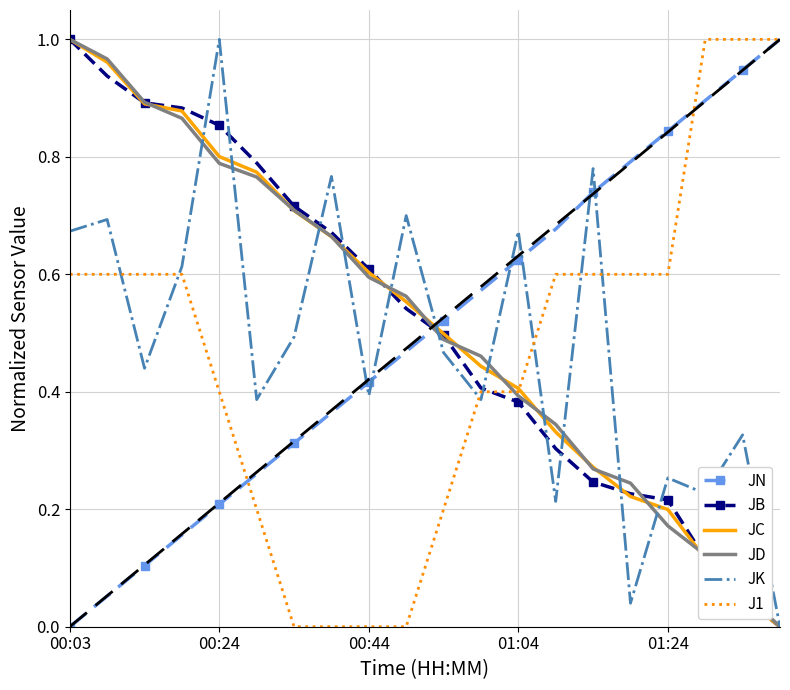

What are all the series names shown in the legend?

JN, JB, JC, JD, JK, J1